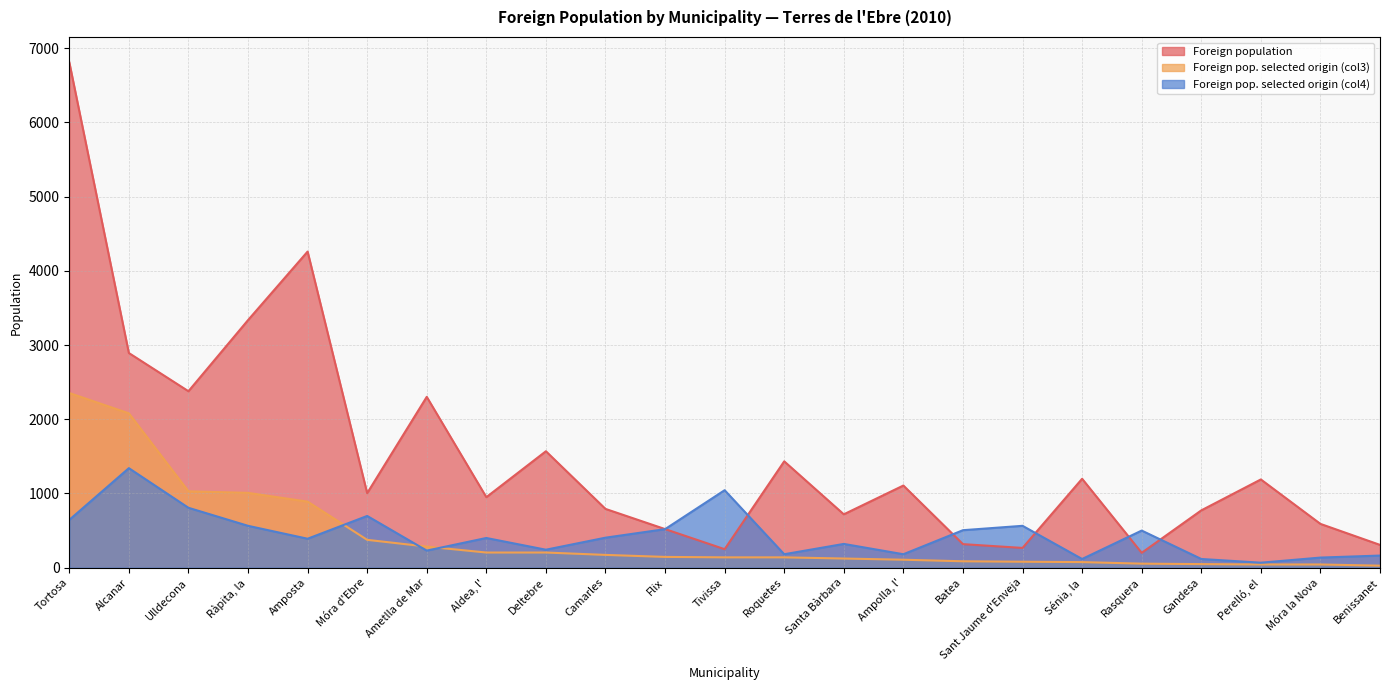

What is the label of the 20th point from the left?

Gandesa